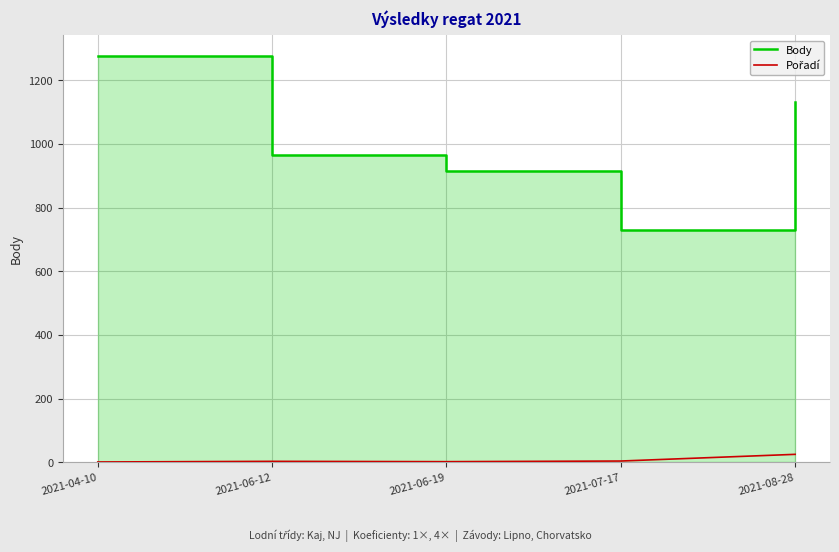

Which series has the widest spread of values?

Body